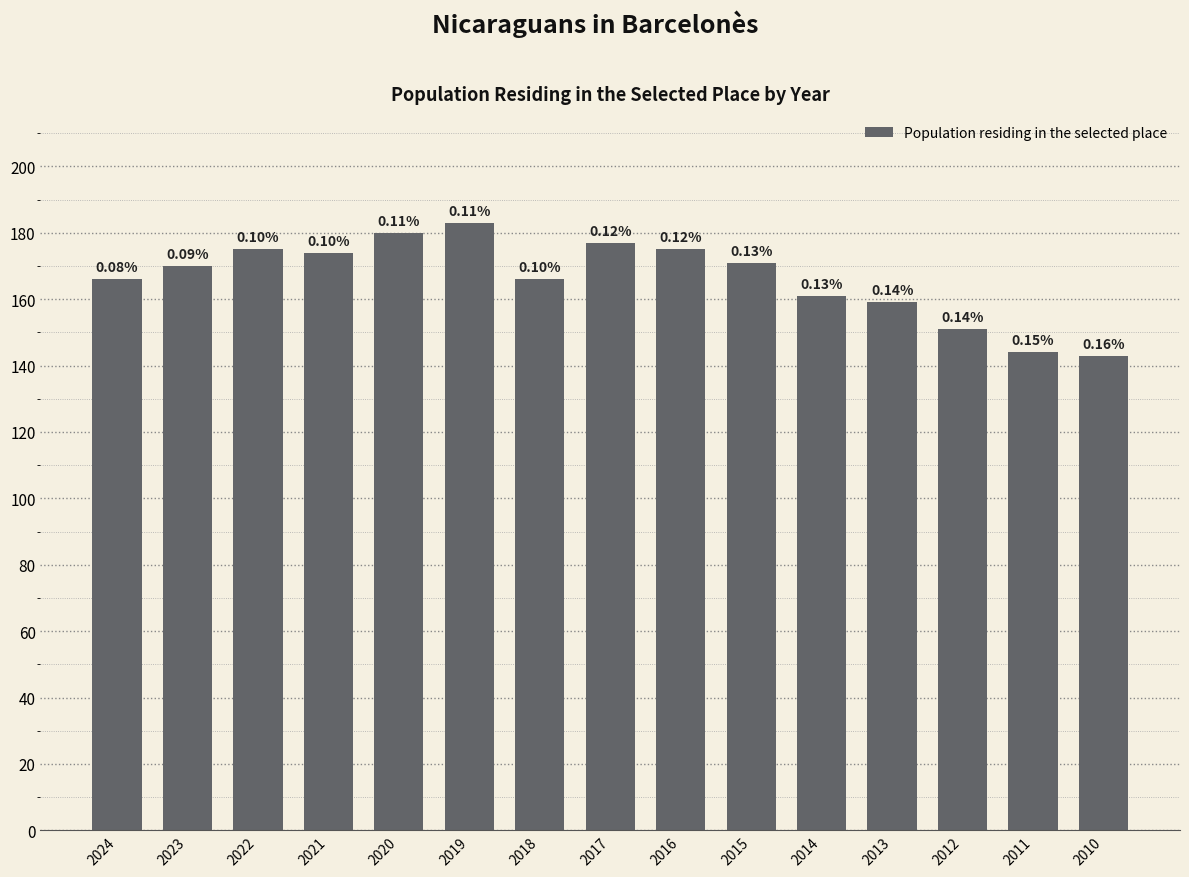

Reading left to right, transcribe all the data shown in this chart.

166	170	175	174	180	183	166	177	175	171	161	159	151	144	143